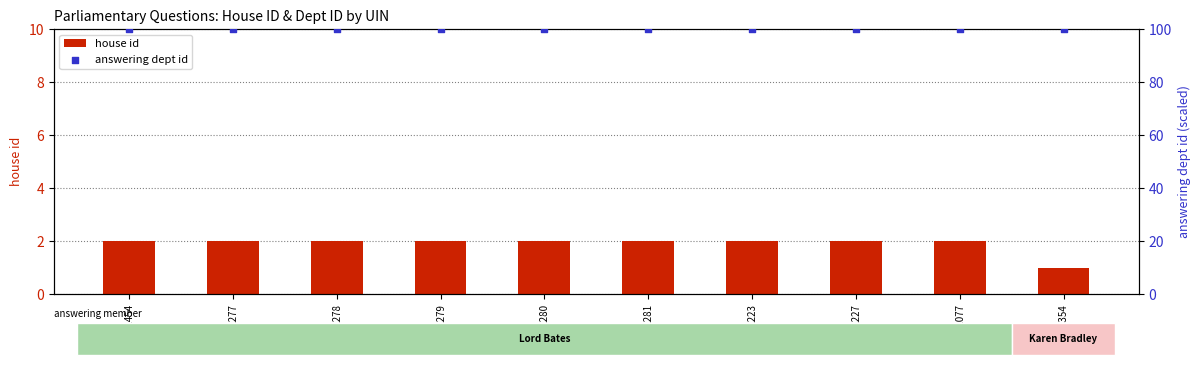

Which series has the largest Y range (max minus min)?

house id